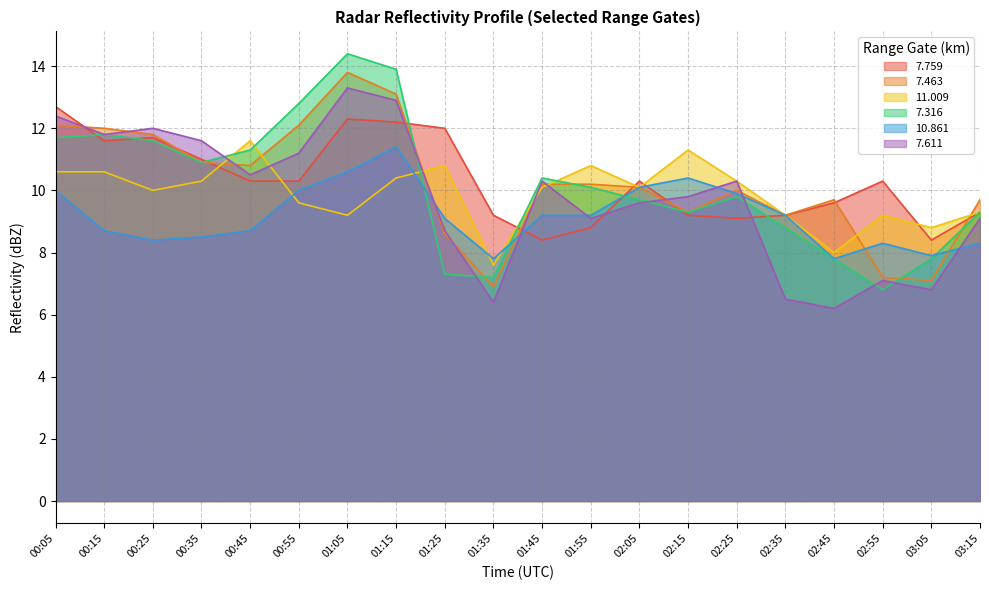

Reading right to left, what are all the values shown in this chart?

7.759: 03:15=9.3	03:05=8.4	02:55=10.3	02:45=9.6	02:35=9.2	02:25=9.1	02:15=9.2	02:05=10.3	01:55=8.8	01:45=8.4	01:35=9.2	01:25=12.0	01:15=12.2	01:05=12.3	00:55=10.3	00:45=10.3	00:35=11.0	00:25=11.7	00:15=11.6	00:05=12.7
7.463: 03:15=9.7	03:05=7.1	02:55=7.2	02:45=9.7	02:35=9.2	02:25=10.0	02:15=9.3	02:05=10.1	01:55=10.2	01:45=10.2	01:35=6.9	01:25=8.6	01:15=13.1	01:05=13.8	00:55=12.1	00:45=10.8	00:35=10.9	00:25=11.8	00:15=12.0	00:05=12.1
11.009: 03:15=9.3	03:05=8.8	02:55=9.2	02:45=8.0	02:35=9.2	02:25=10.3	02:15=11.3	02:05=10.1	01:55=10.8	01:45=10.1	01:35=7.6	01:25=10.8	01:15=10.4	01:05=9.2	00:55=9.6	00:45=11.6	00:35=10.3	00:25=10.0	00:15=10.6	00:05=10.6
7.316: 03:15=9.3	03:05=7.8	02:55=6.8	02:45=7.8	02:35=8.8	02:25=9.8	02:15=9.3	02:05=9.7	01:55=10.1	01:45=10.4	01:35=7.2	01:25=7.3	01:15=13.9	01:05=14.4	00:55=12.8	00:45=11.3	00:35=10.9	00:25=11.6	00:15=11.8	00:05=11.7
10.861: 03:15=8.3	03:05=7.9	02:55=8.3	02:45=7.8	02:35=9.2	02:25=9.9	02:15=10.4	02:05=10.1	01:55=9.2	01:45=9.2	01:35=7.8	01:25=9.1	01:15=11.4	01:05=10.6	00:55=10.0	00:45=8.7	00:35=8.5	00:25=8.4	00:15=8.7	00:05=10.0
7.611: 03:15=9.1	03:05=6.8	02:55=7.1	02:45=6.2	02:35=6.5	02:25=10.3	02:15=9.8	02:05=9.6	01:55=9.1	01:45=10.3	01:35=6.4	01:25=8.7	01:15=12.9	01:05=13.3	00:55=11.2	00:45=10.5	00:35=11.6	00:25=12.0	00:15=11.8	00:05=12.4